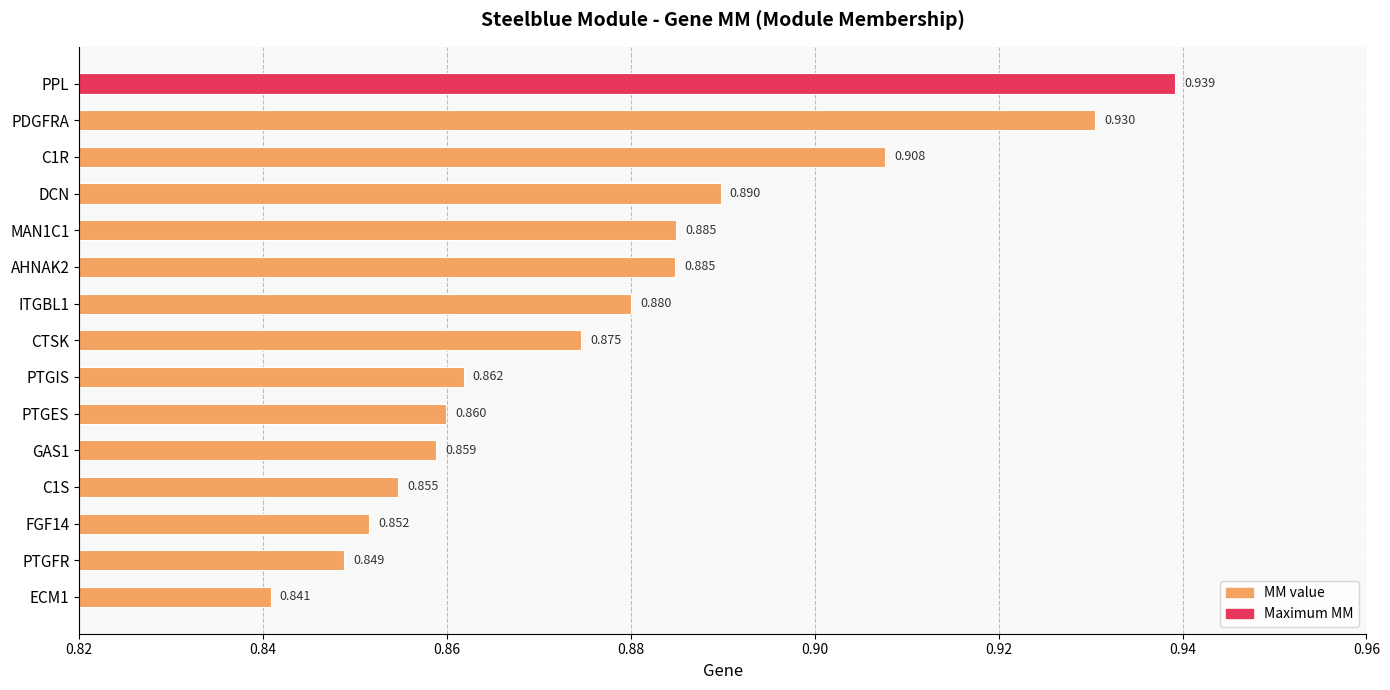

At which category does the chart reach its peak across all series?

PPL